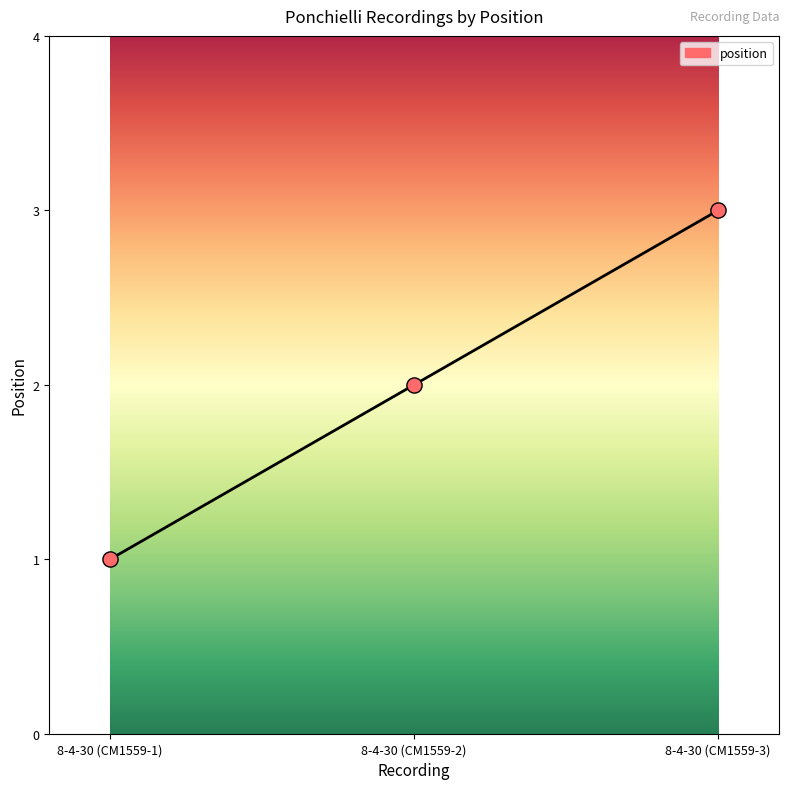

Which has a higher value, 8-4-30 (CM1559-2) or 8-4-30 (CM1559-3)?

8-4-30 (CM1559-3)